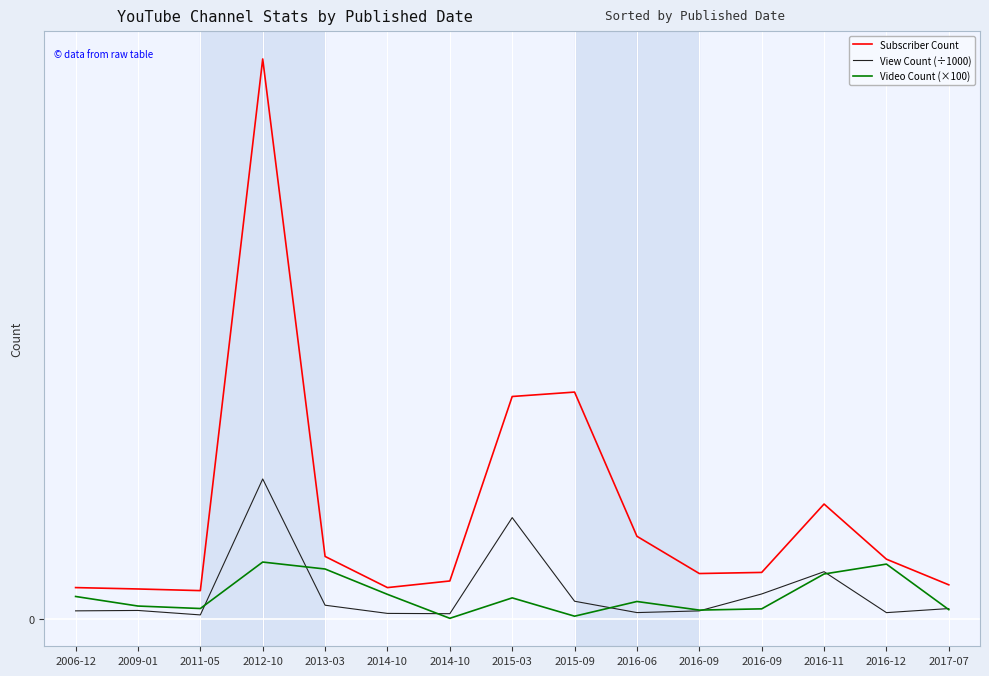

What are all the series names shown in the legend?

Subscriber Count, View Count (÷1000), Video Count (×100)